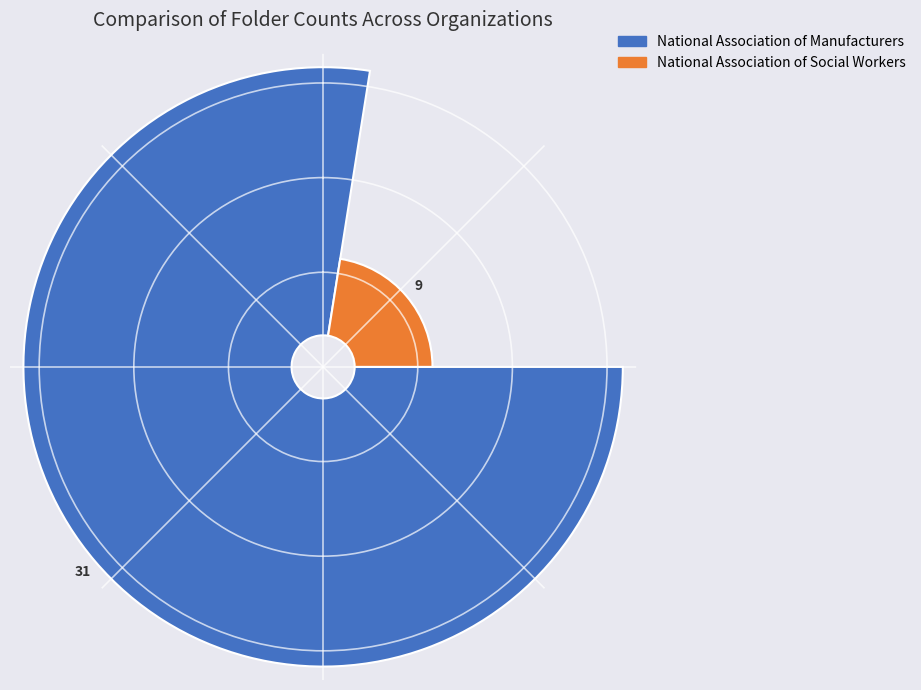

Which category has the smallest portion of the pie?

National Association of Social Workers